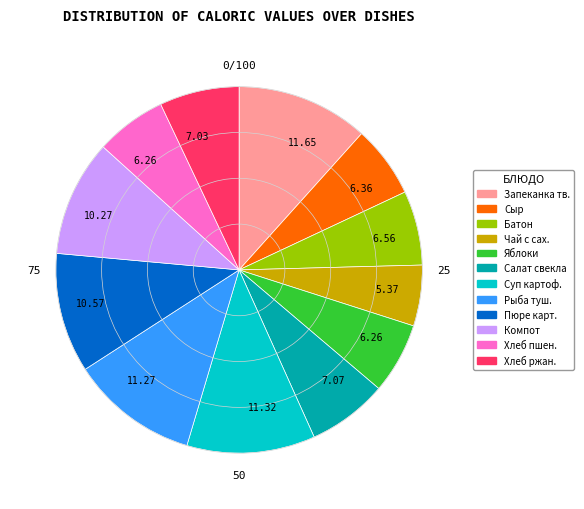

Is there a majority slice in this chart?

No